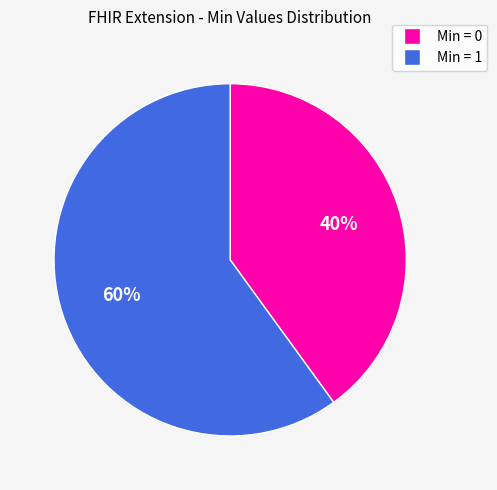

To the nearest percent, what is the average slice percentage?

50%